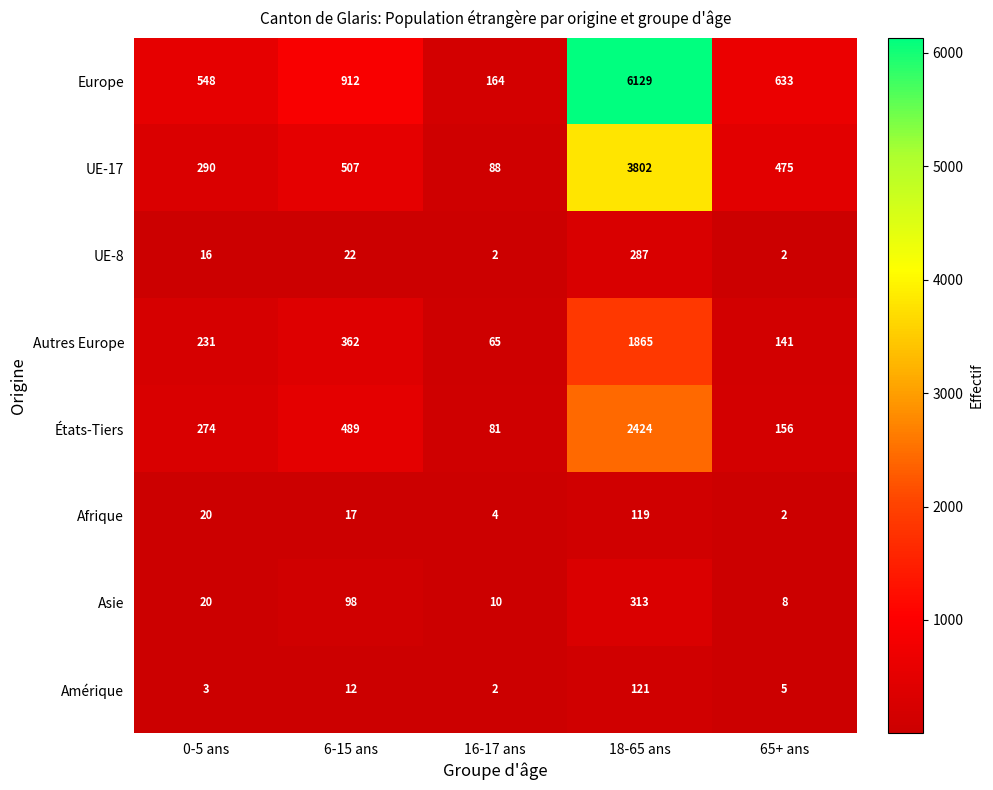

What is the greatest value displayed?

6129